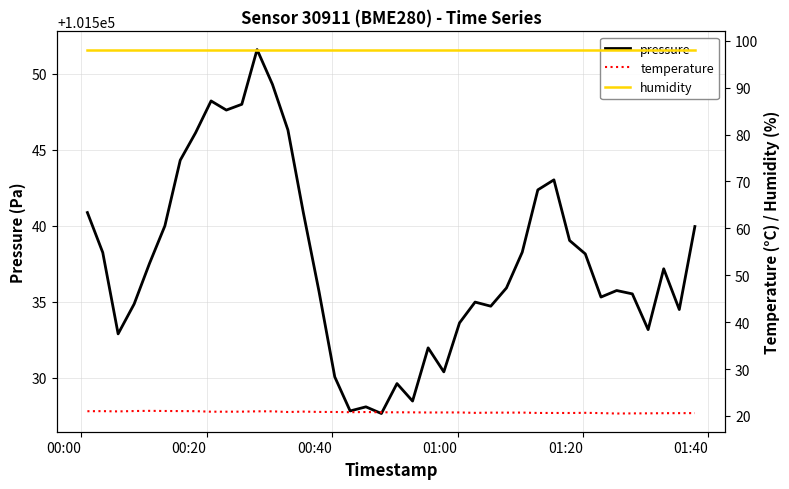

What is the lowest value of the pressure series?

101527.7